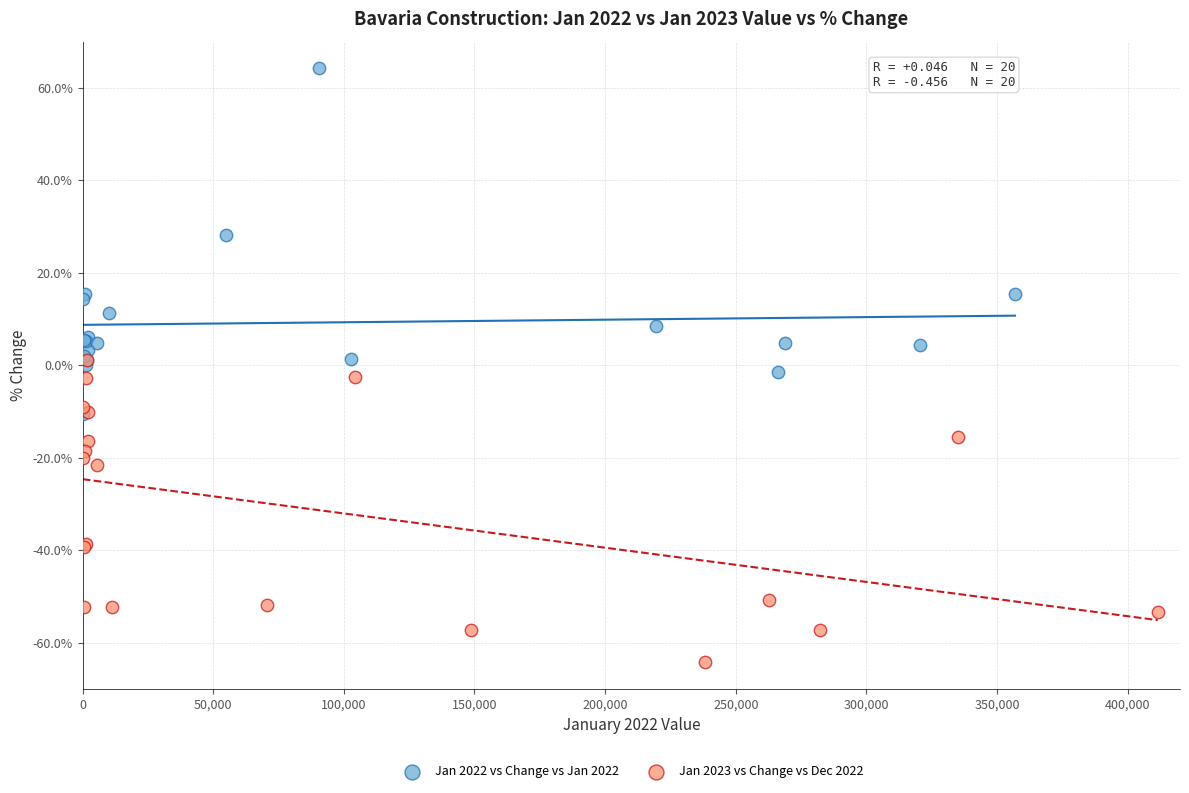

Which series reaches the maximum Y coordinate?

Jan 2022 vs Change vs Jan 2022